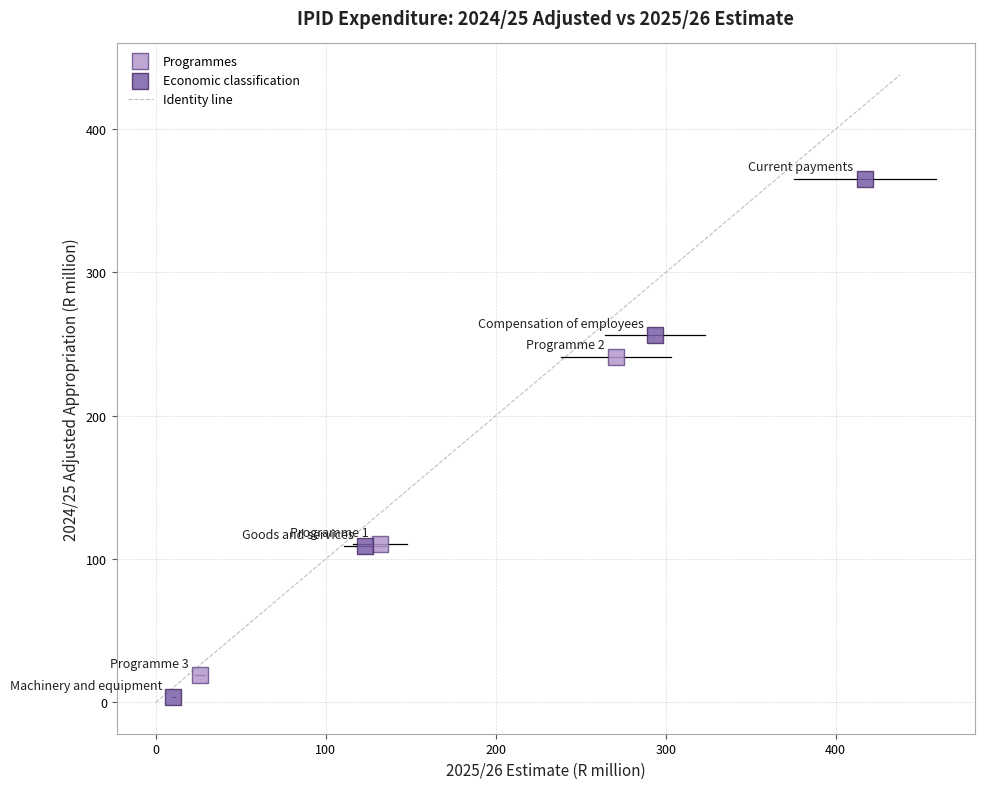

Which series reaches the maximum Y coordinate?

Economic classification